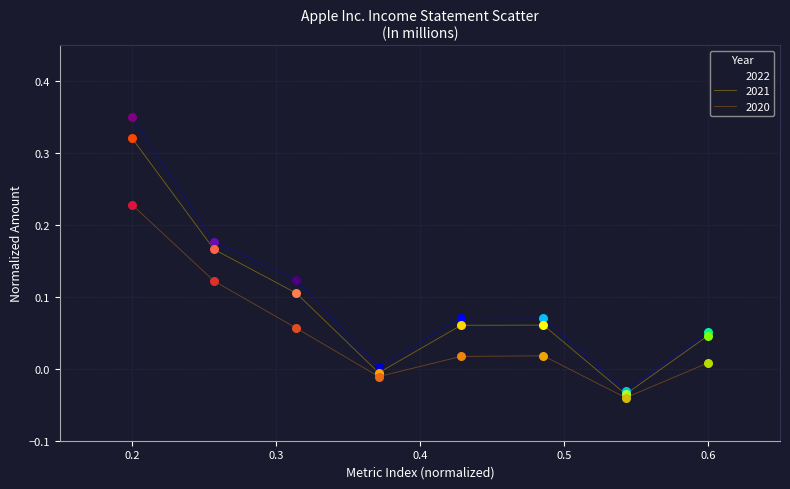

Which series has the largest range (max minus min)?

2022